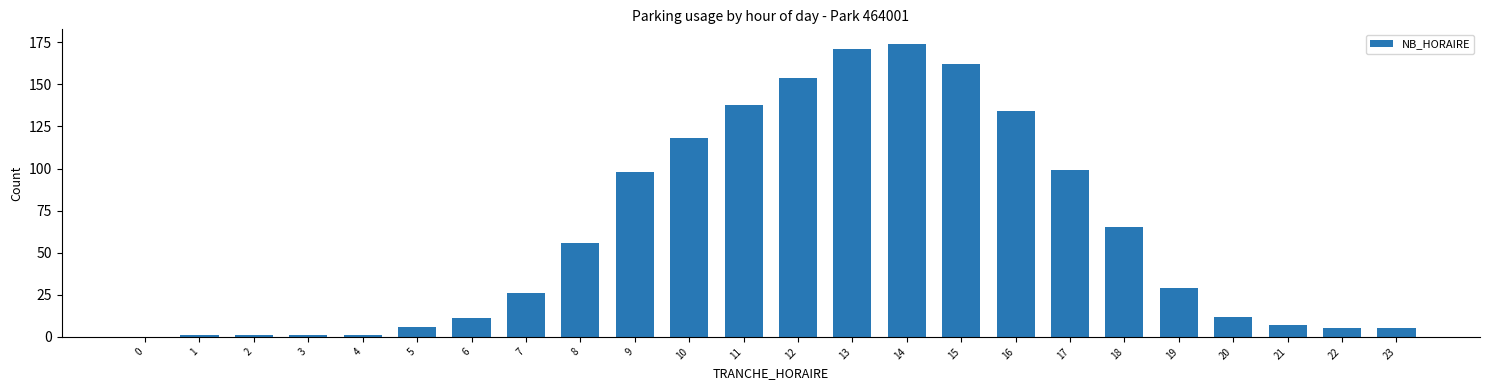

Reading left to right, list all the values displayed in this chart.

0=0	1=1	2=1	3=1	4=1	5=6	6=11	7=26	8=56	9=98	10=118	11=138	12=154	13=171	14=174	15=162	16=134	17=99	18=65	19=29	20=12	21=7	22=5	23=5